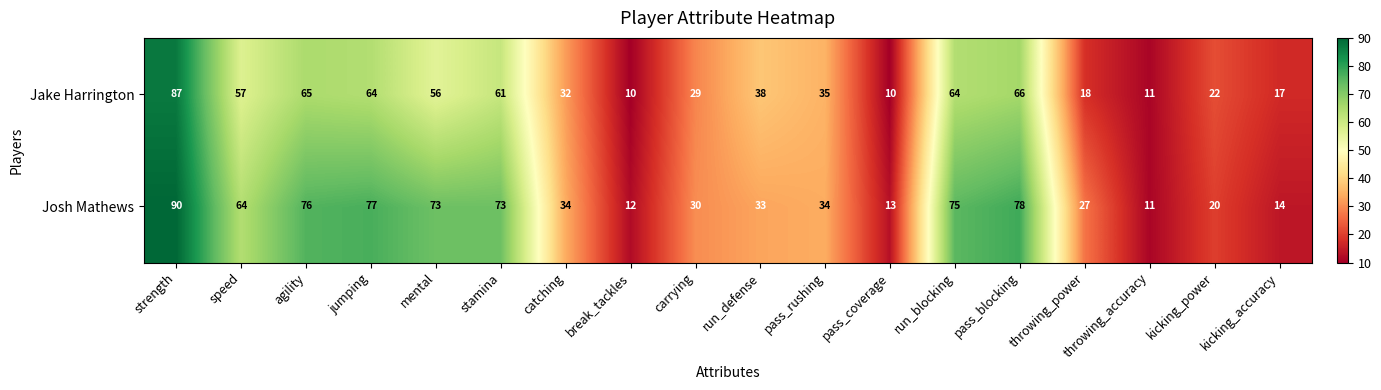

At how many categories does at least one series exceed 87?

1